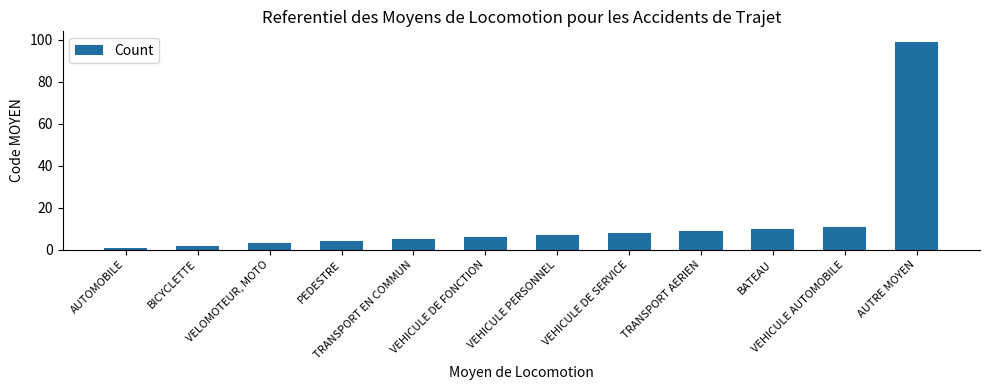

What position from the left is VEHICULE PERSONNEL?

7